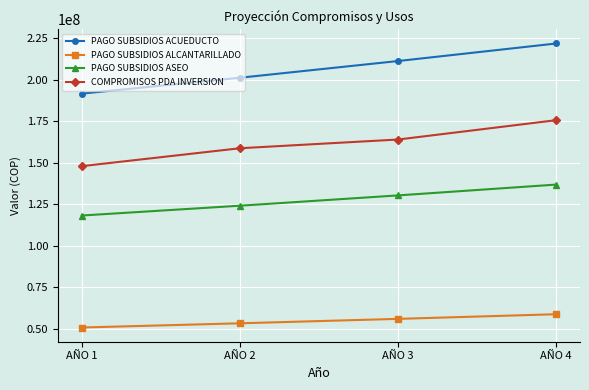

What is the lowest value of the COMPROMISOS PDA INVERSION series?

147973034.0